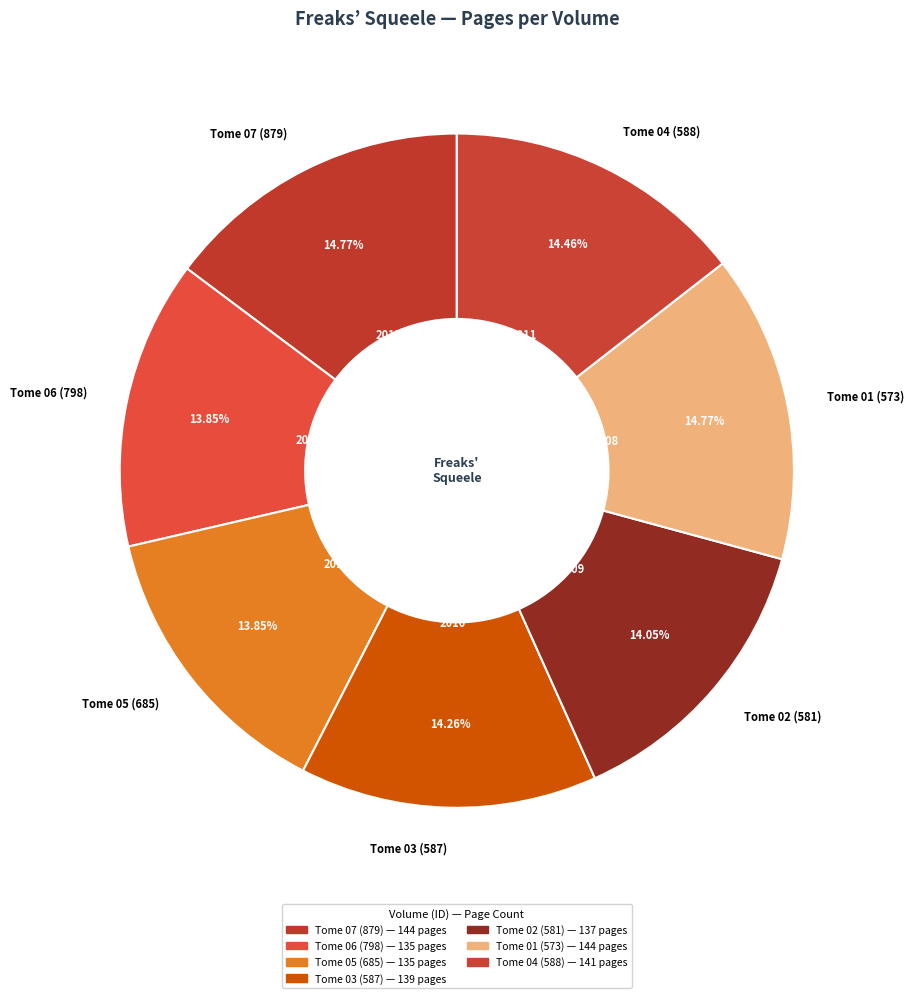

To the nearest percent, what is the combined percentage of Tome 03 (587) and Tome 01 (573)?

29%